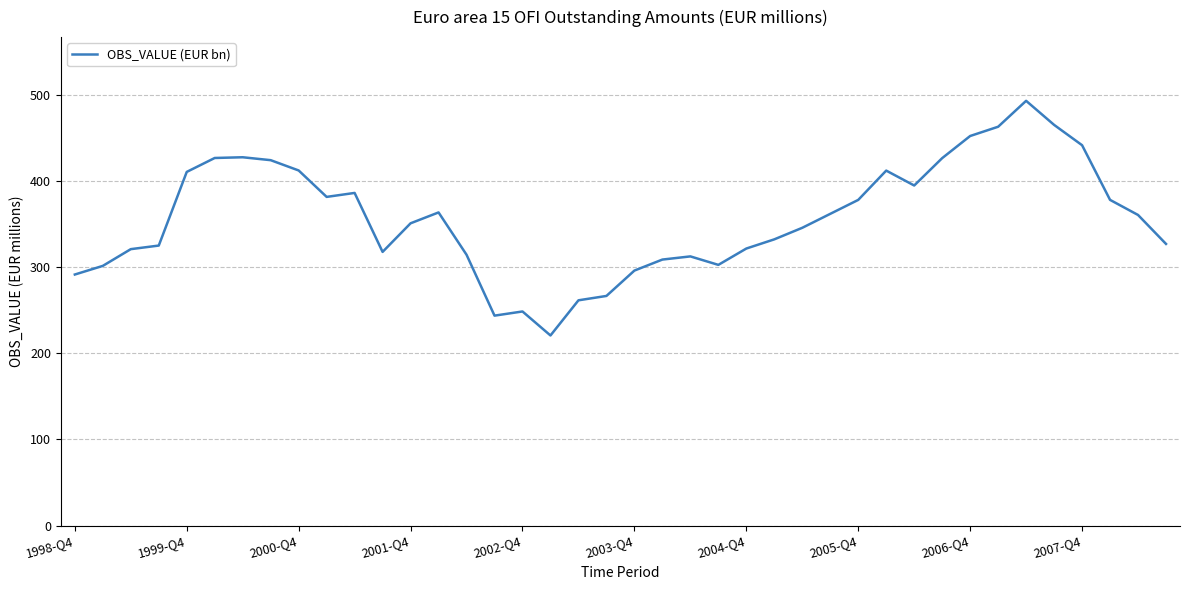

What is the smallest value displayed?

220.8